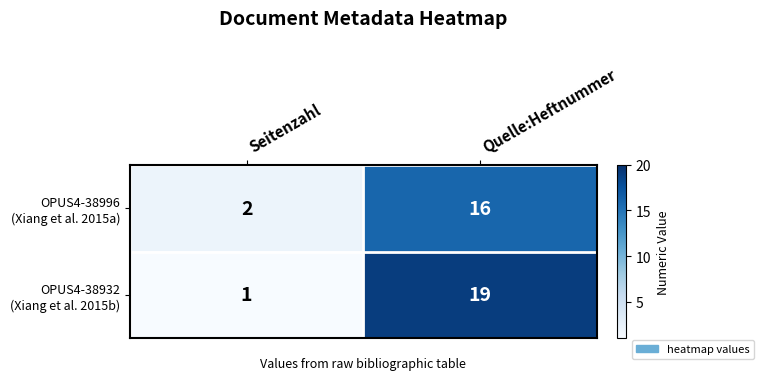

What is the total value across all series at Quelle:Heftnummer?

35